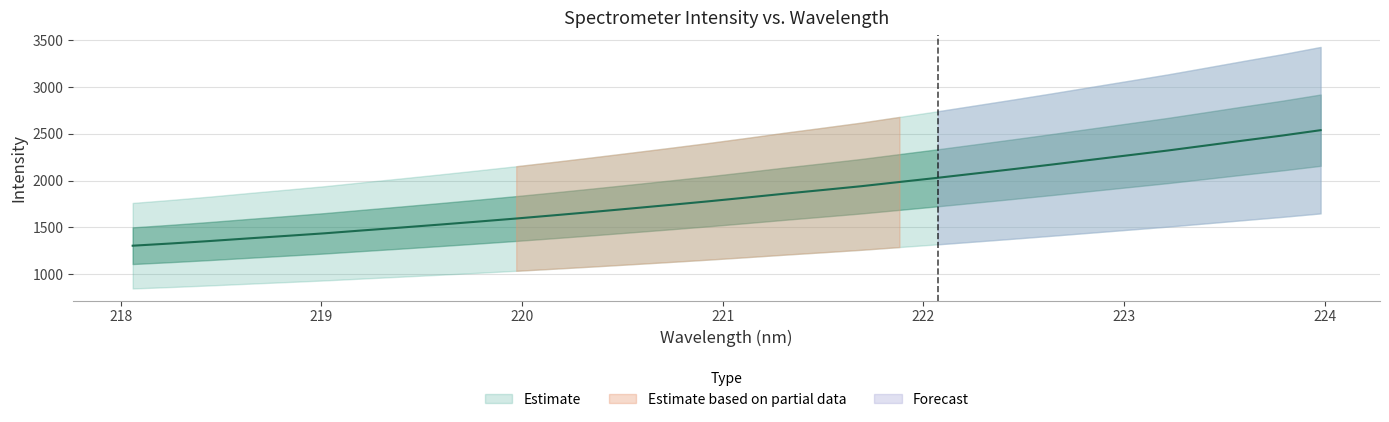

The value at 219.7801 is 1561.8. True or false?

True